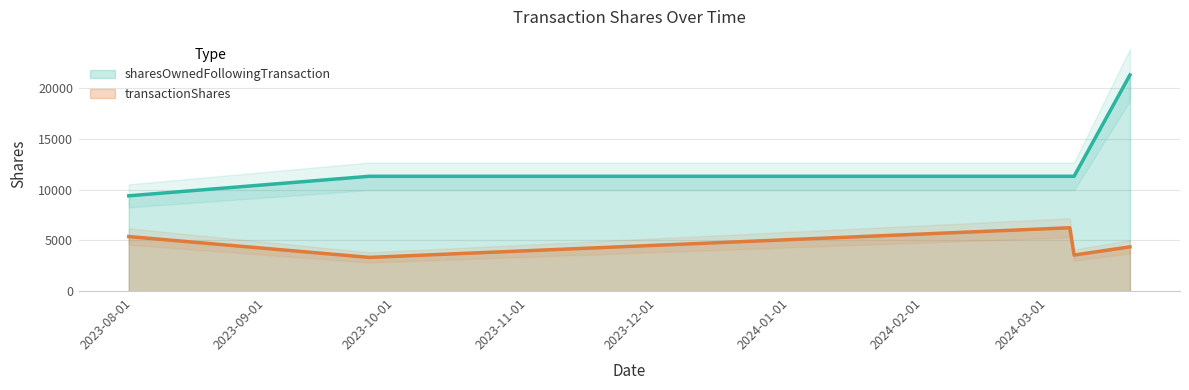

What is the minimum value shown in the chart?

3334